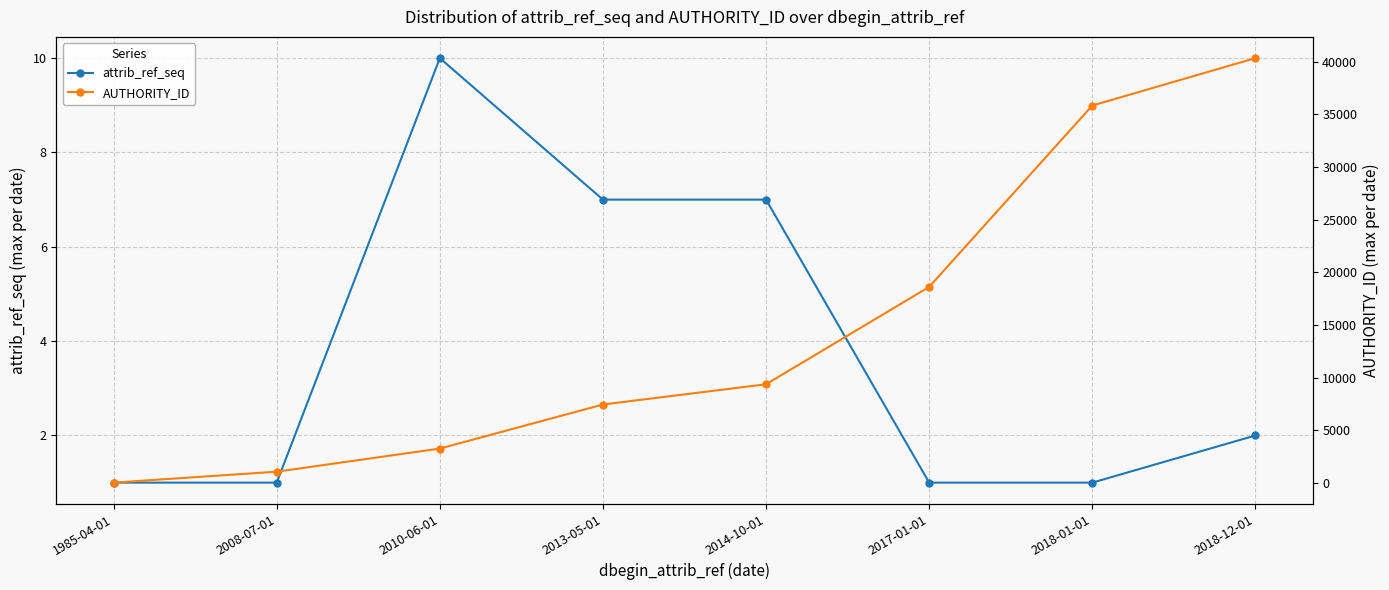

What is the total value across all series at 2018-12-01?

40334